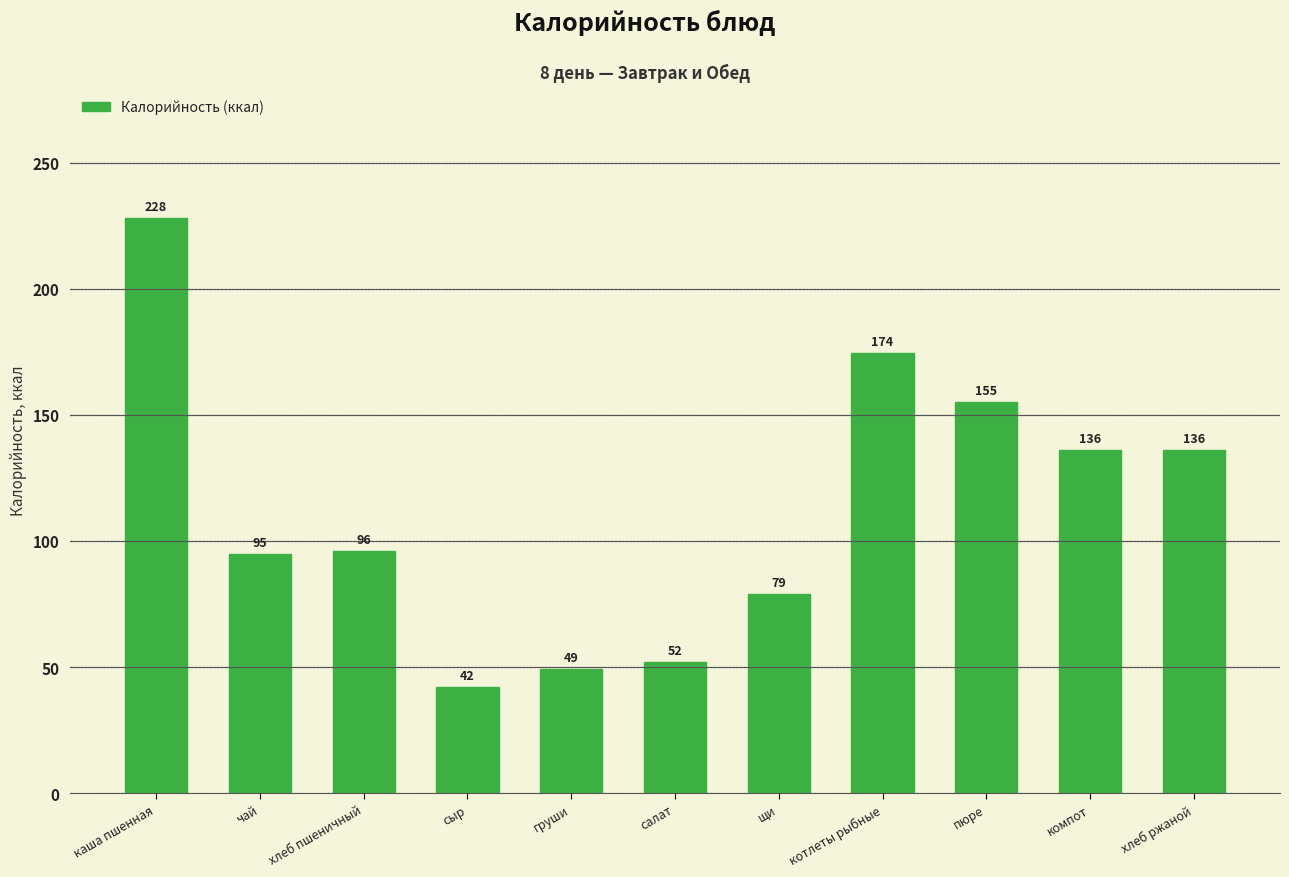

What position from the right is сыр?

8